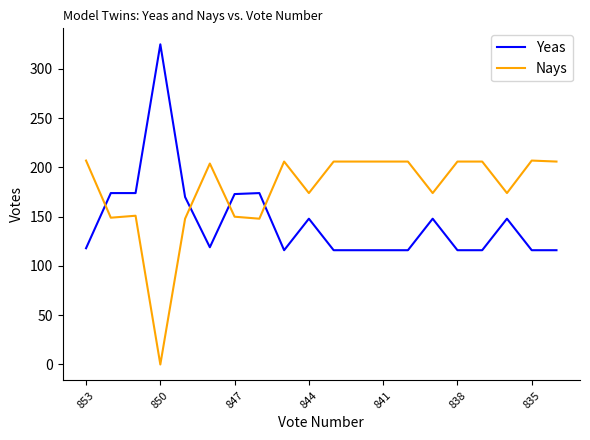

What is the greatest value displayed?

325